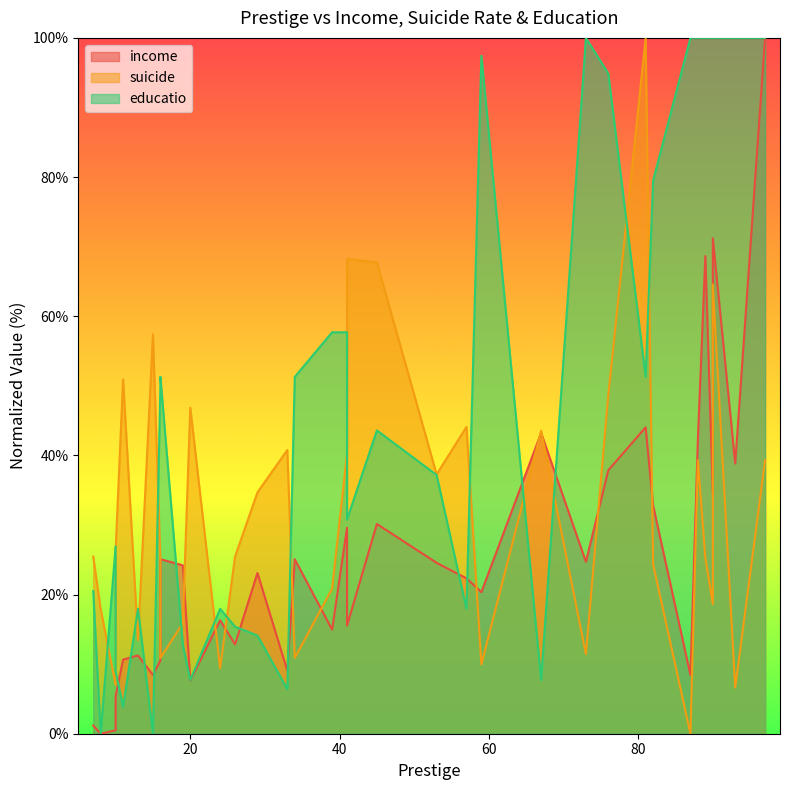

Rank the categories by suicide value from lowest to highest.

87, 93, 10, 24, 59, 16, 34, 73, 13, 19, 8, 90, 39, 82, 16, 89, 7, 26, 10, 29, 53, 88, 97, 41, 33, 67, 57, 20, 76, 90, 11, 15, 90, 45, 41, 81